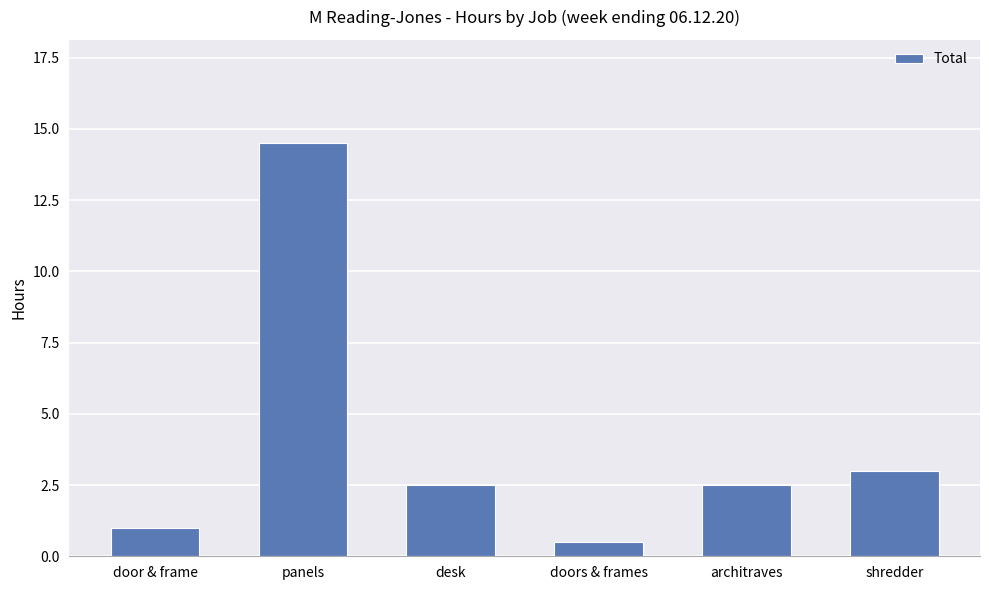

What is the label of the 1st bar from the left?

door & frame